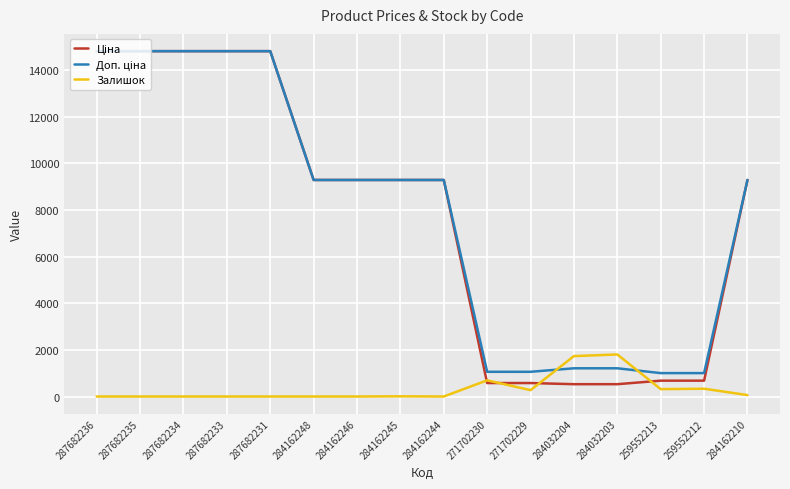

What is the difference between the highest and lowest values at 259552212?

670.1